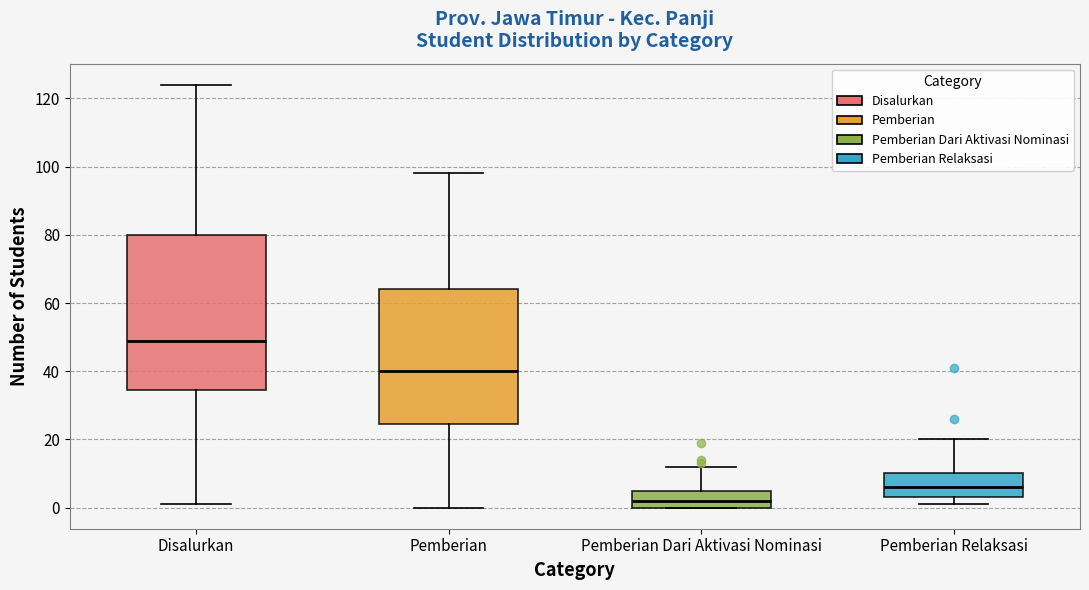

Reading left to right, transcribe this box plot: for each box, give where its median line is, the range the box spans, and where its two whiskers end, as read against the y-axis. The values are not printed on the chart, so give them approximately, as read against the axis.

Disalurkan: median 50, box 34 to 80, whiskers 2 to 124
Pemberian: median 40, box 24 to 64, whiskers 0 to 98
Pemberian Dari Aktivasi Nominasi: median 2, box 0 to 6, whiskers 0 to 12
Pemberian Relaksasi: median 6, box 4 to 10, whiskers 2 to 20